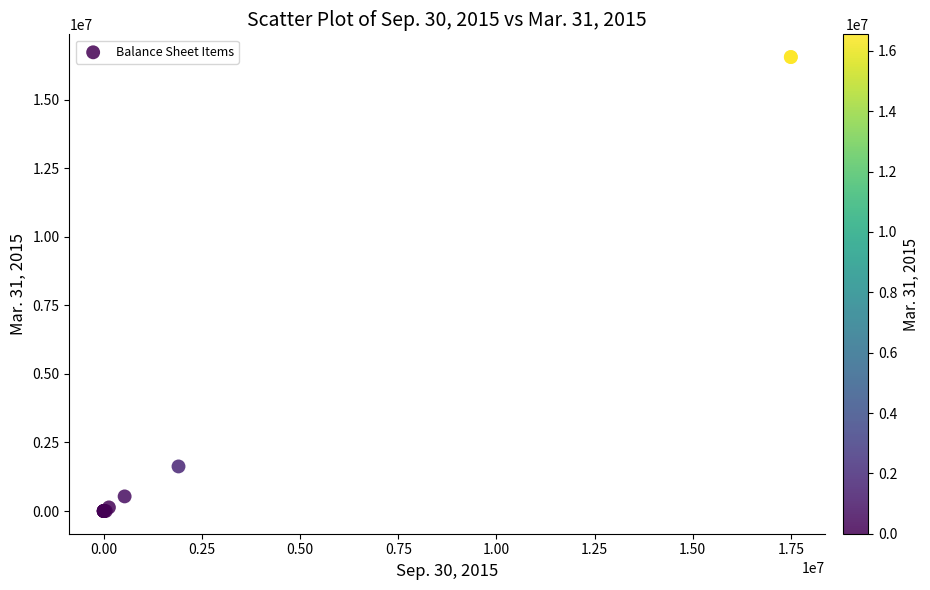

What Y value in the scatter plot is closest to 8274031?

1625000